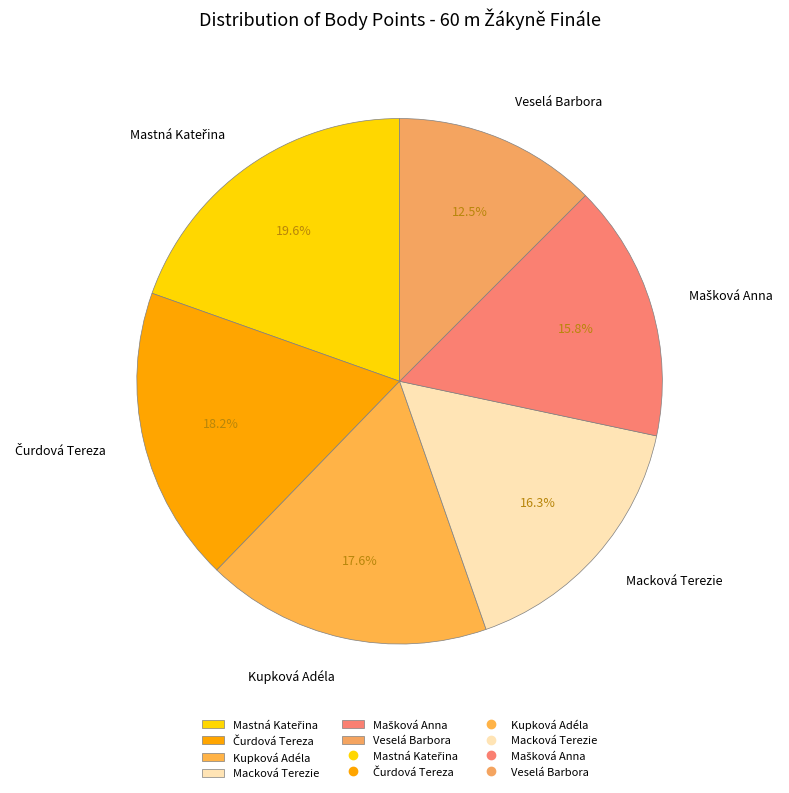

What percentage do Macková Terezie and Veselá Barbora together represent?

28.8%